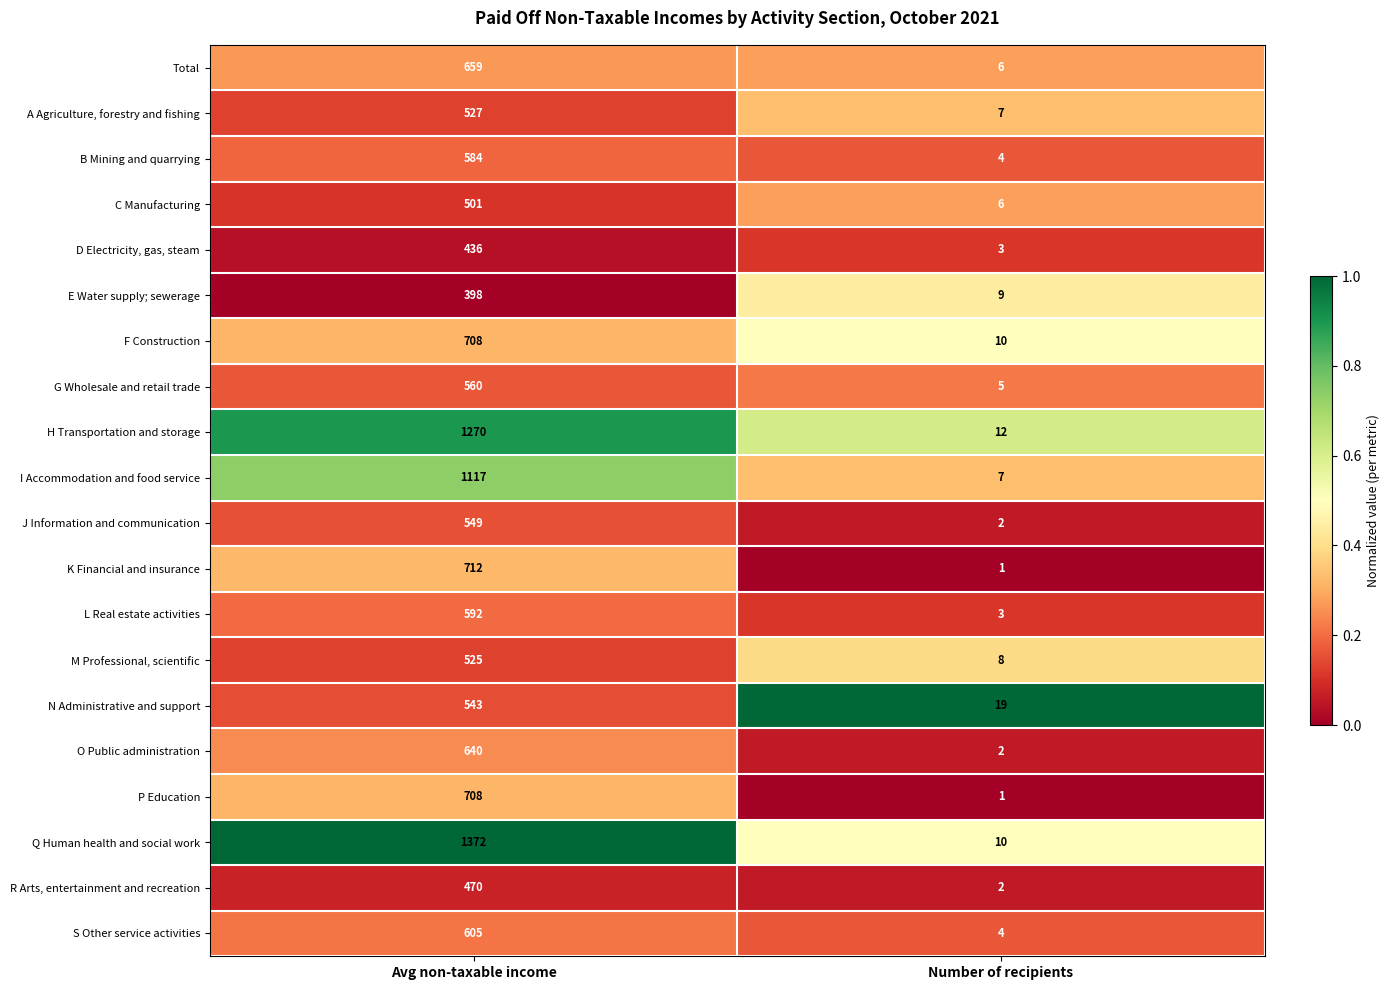

What is the greatest value displayed?

1372